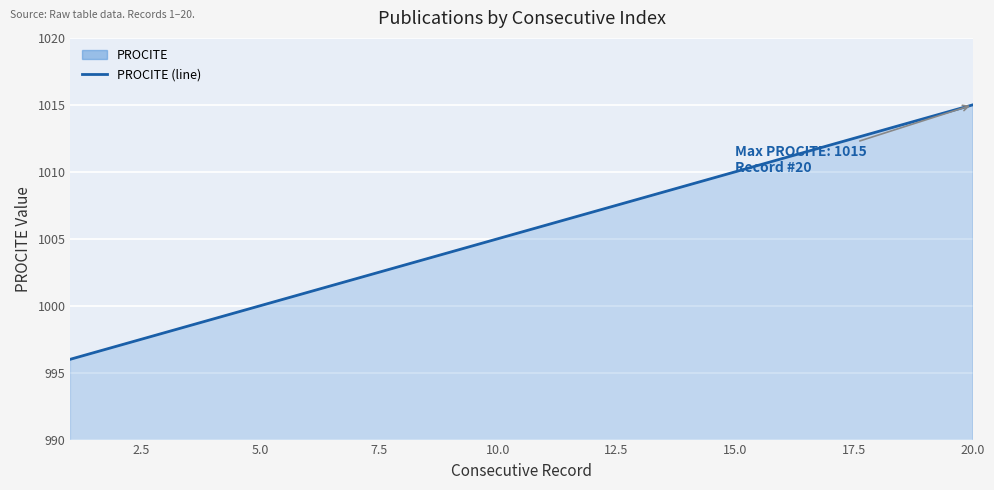

Where is the data nearest to the value 1005?

10.0